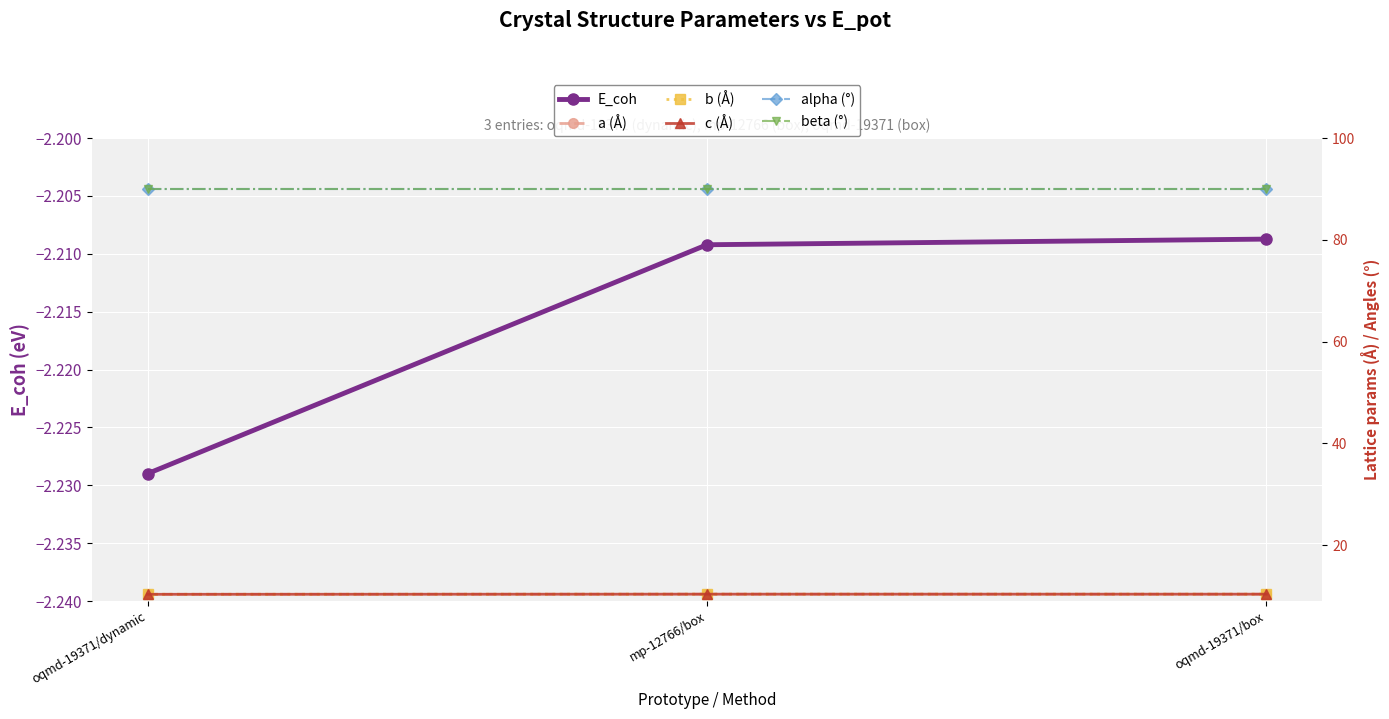

What is the label of the 3rd point from the right?

oqmd-19371/dynamic